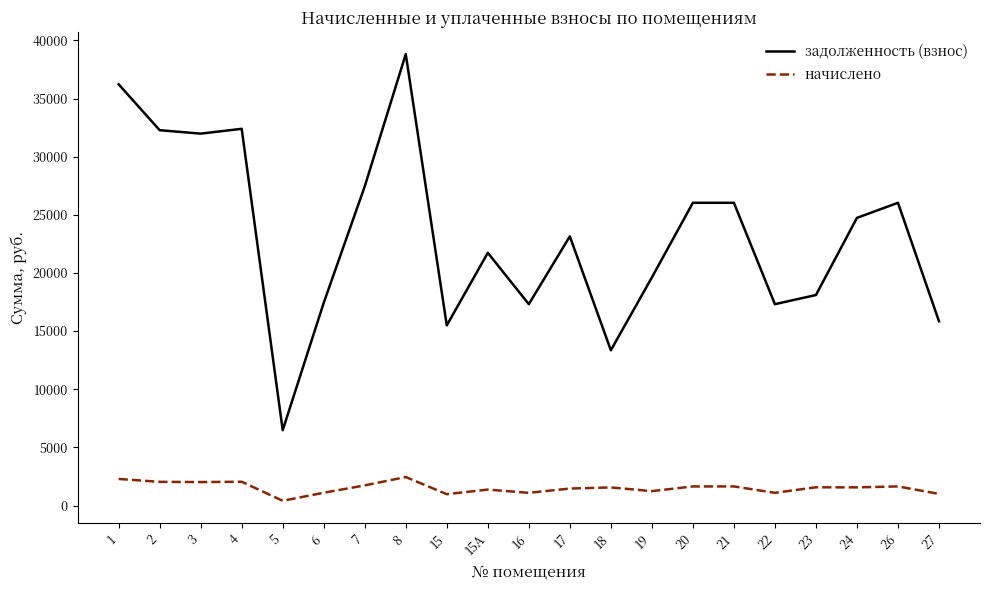

What is the maximum value for задолженность (взнос)?

38812.6